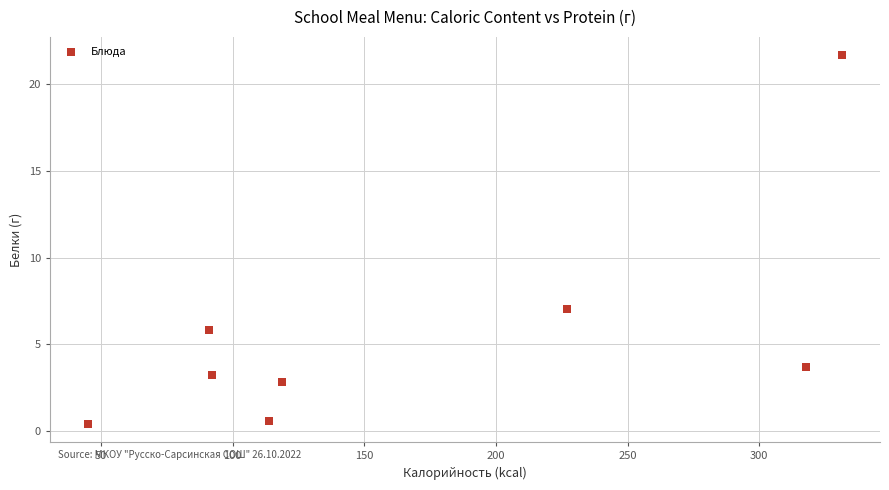

What Y value in the scatter plot is closest to 11?

7.0